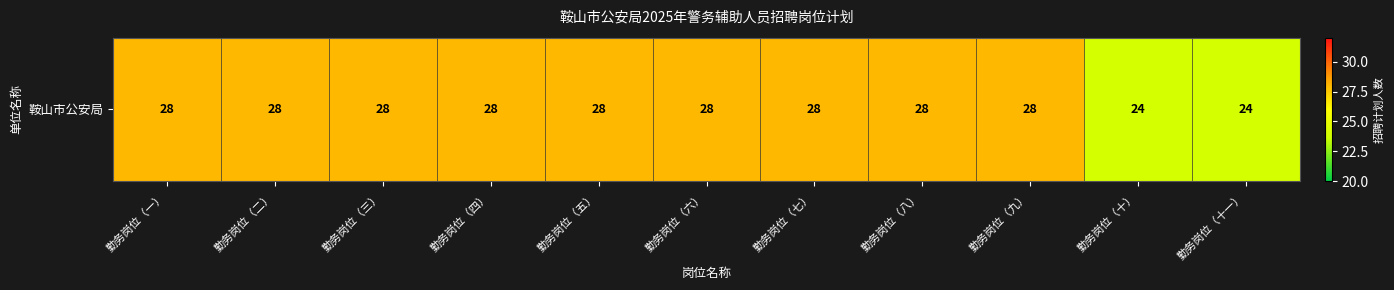

Rank the categories by value from lowest to highest.

勤务岗位（十）, 勤务岗位（十一）, 勤务岗位（一）, 勤务岗位（二）, 勤务岗位（三）, 勤务岗位（四）, 勤务岗位（五）, 勤务岗位（六）, 勤务岗位（七）, 勤务岗位（八）, 勤务岗位（九）